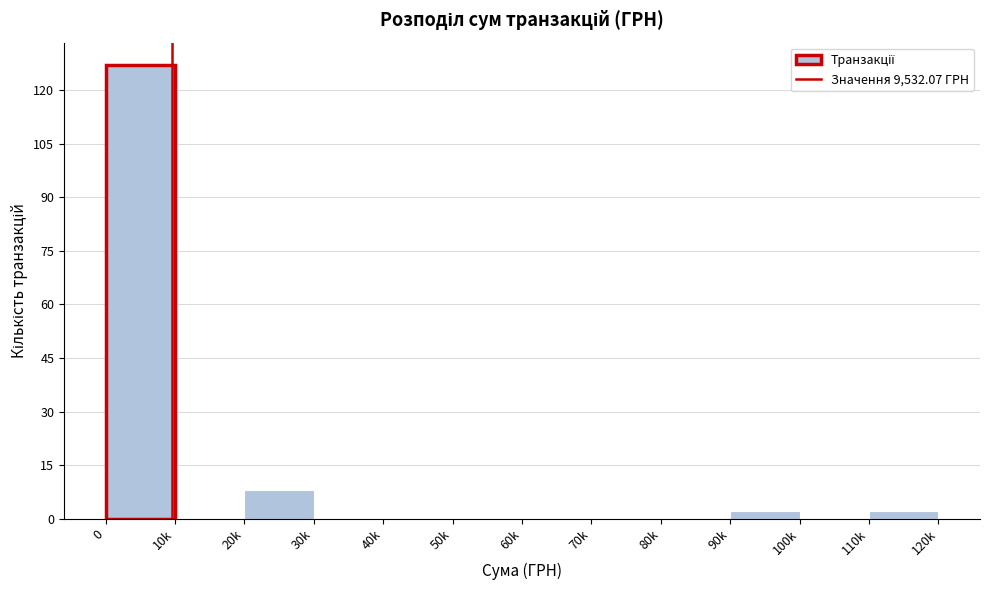

Reading right to left, extract all data points from this chart.

110k=2	100k=0	90k=2	80k=0	70k=0	60k=0	50k=0	40k=0	30k=0	20k=8	10k=0	0=127